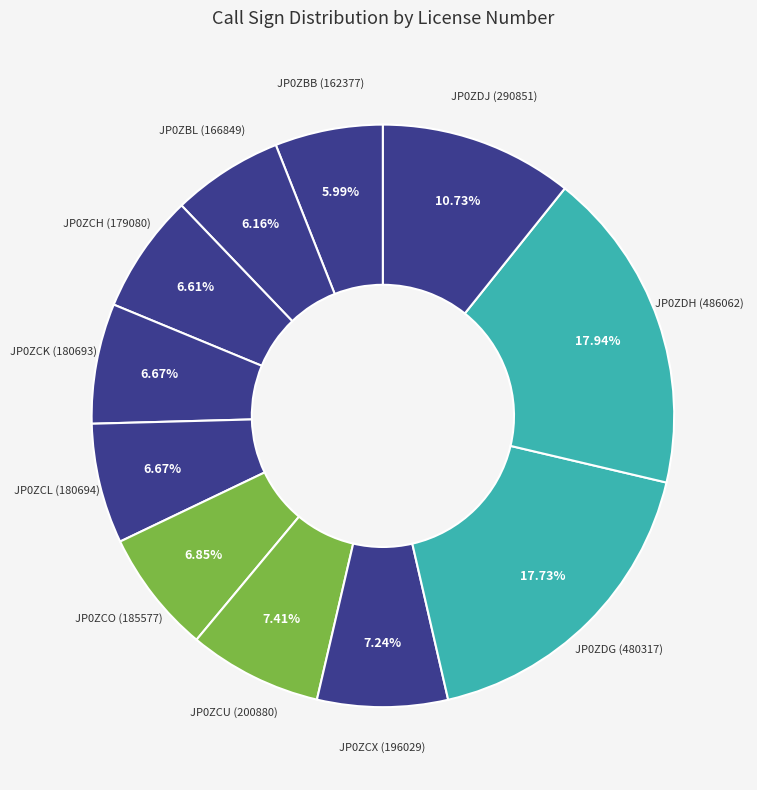

To the nearest percent, what percentage of the pie is JP0ZDH?

18%